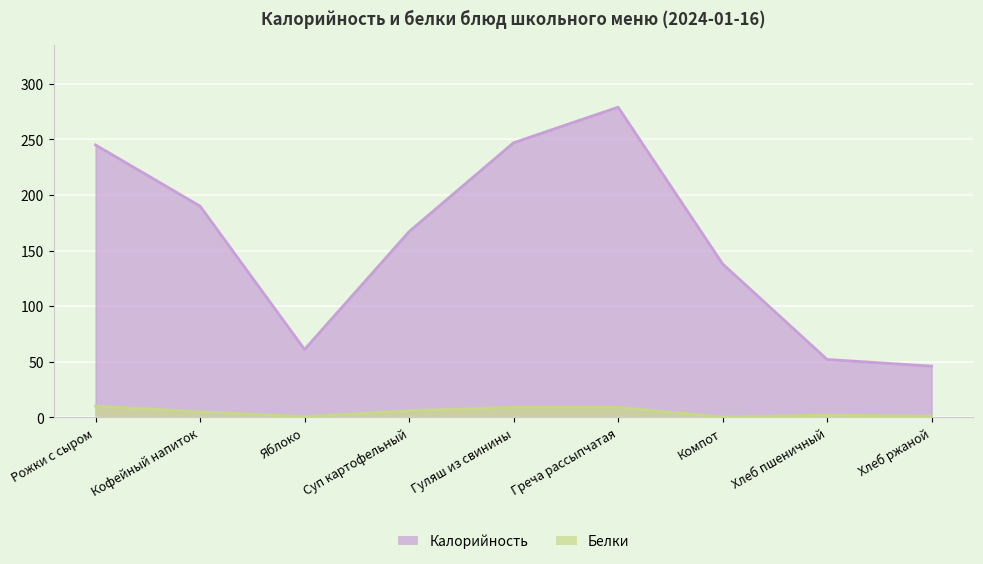

What is the total value across all series at Гуляш из свинины?

256.0